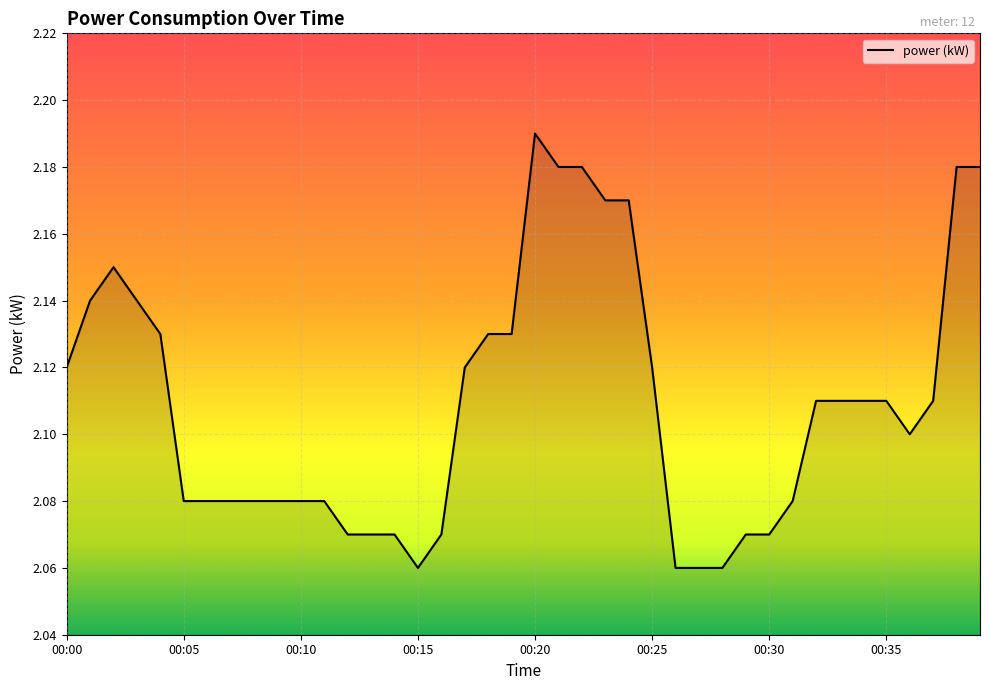

Reading right to left, extract all data points from this chart.

00:39=2.2	00:38=2.2	00:37=2.1	00:36=2.1	00:35=2.1	00:34=2.1	00:33=2.1	00:32=2.1	00:31=2.1	00:30=2.1	00:29=2.1	00:28=2.1	00:27=2.1	00:26=2.1	00:25=2.1	00:24=2.2	00:23=2.2	00:22=2.2	00:21=2.2	00:20=2.2	00:19=2.1	00:18=2.1	00:17=2.1	00:16=2.1	00:15=2.1	00:14=2.1	00:13=2.1	00:12=2.1	00:11=2.1	00:10=2.1	00:09=2.1	00:08=2.1	00:07=2.1	00:06=2.1	00:05=2.1	00:04=2.1	00:03=2.1	00:02=2.1	00:01=2.1	00:00=2.1